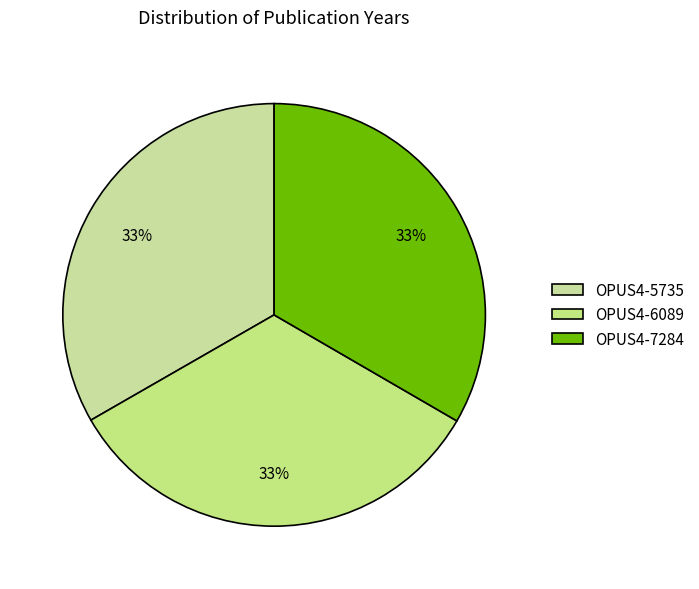

Does any single category account for the majority?

No